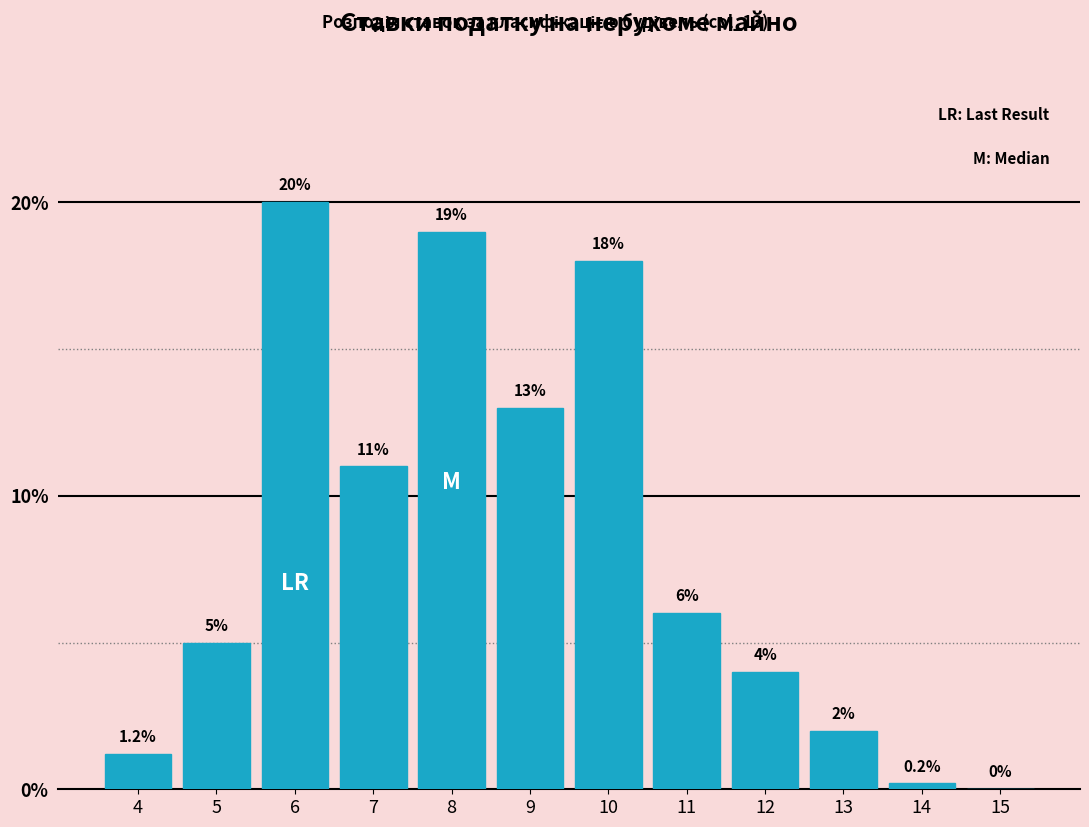

Reading left to right, transcribe all the data shown in this chart.

4=1.2	5=5.0	6=20.0	7=11.0	8=19.0	9=13.0	10=18.0	11=6.0	12=4.0	13=2.0	14=0.2	15=0.0